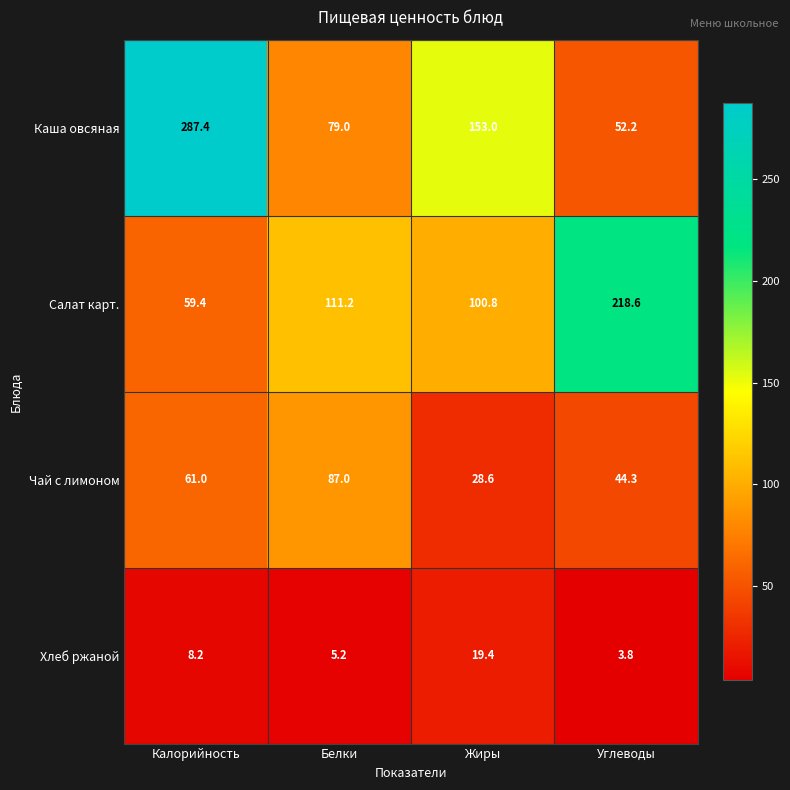

At Белки, list the series in order from largest to smallest.

Салат карт., Чай с лимоном, Каша овсяная, Хлеб ржаной